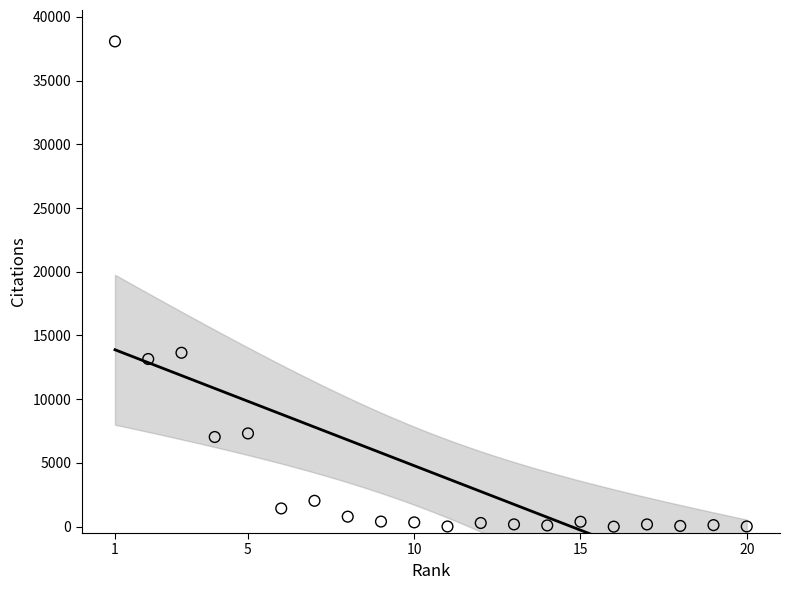

What Y value in the scatter plot is closest to 19037?

13644